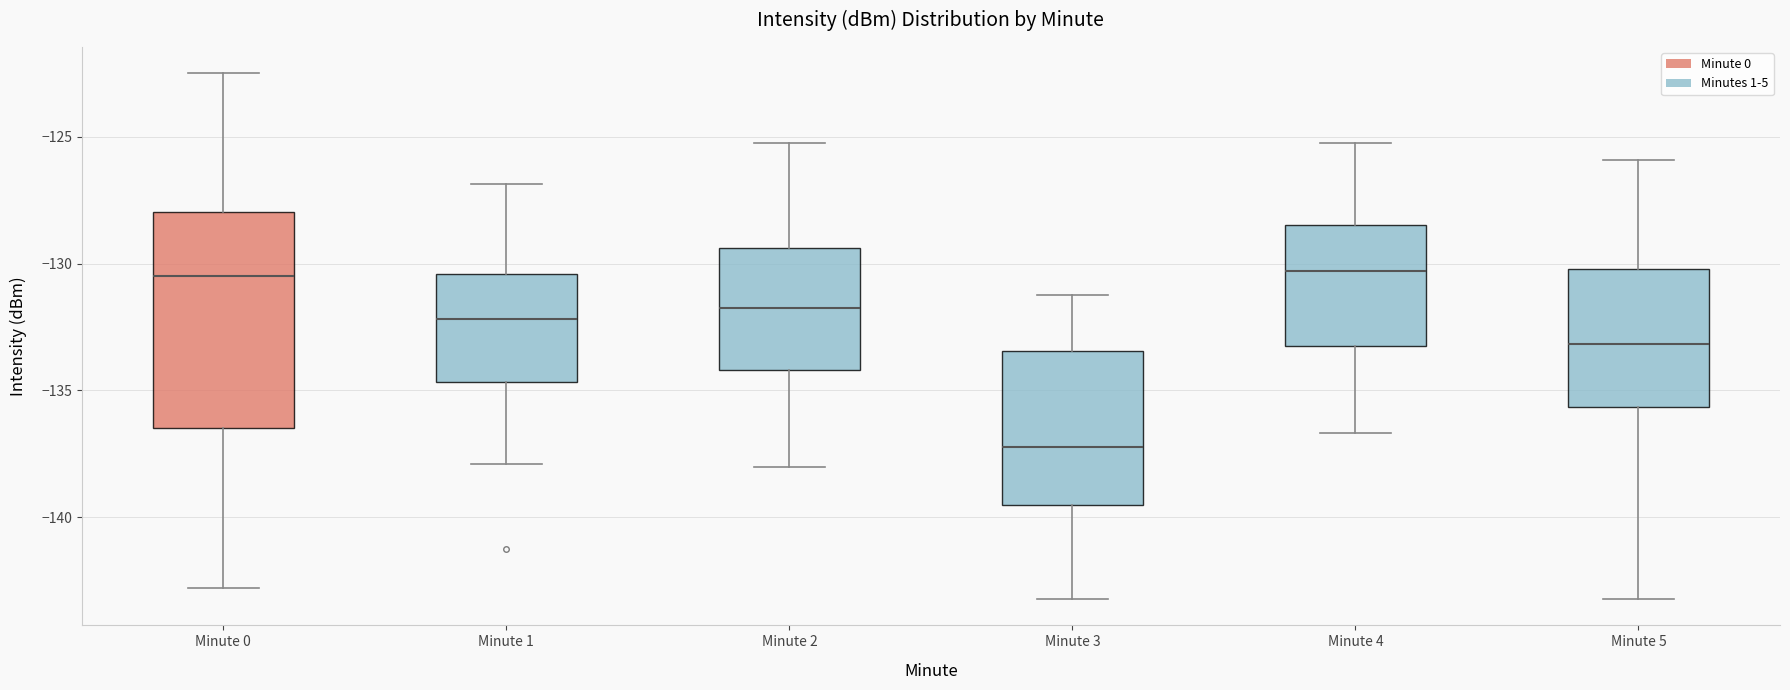

Where is the upper edge of the box for Minute 0 on the y-axis? The values are not printed on the chart, so give them approximately, as read against the axis.

-128.0